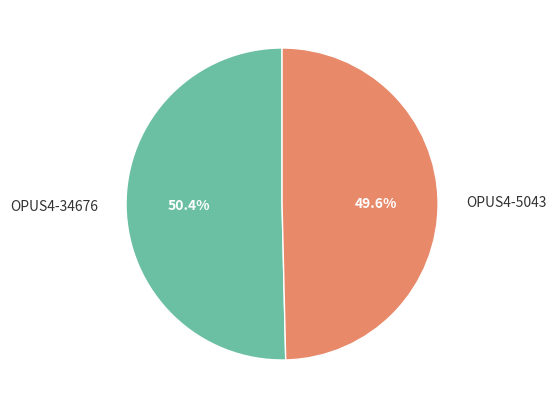

What percentage is the OPUS4-34676 slice, to the nearest percent?

50%